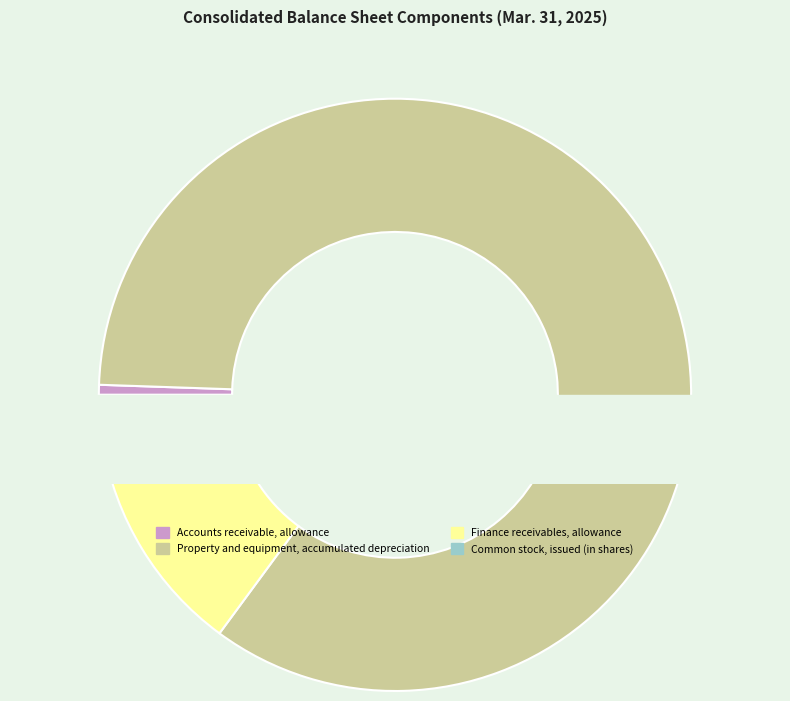

What percentage is the Accounts receivable, allowance slice, to the nearest percent?

1%